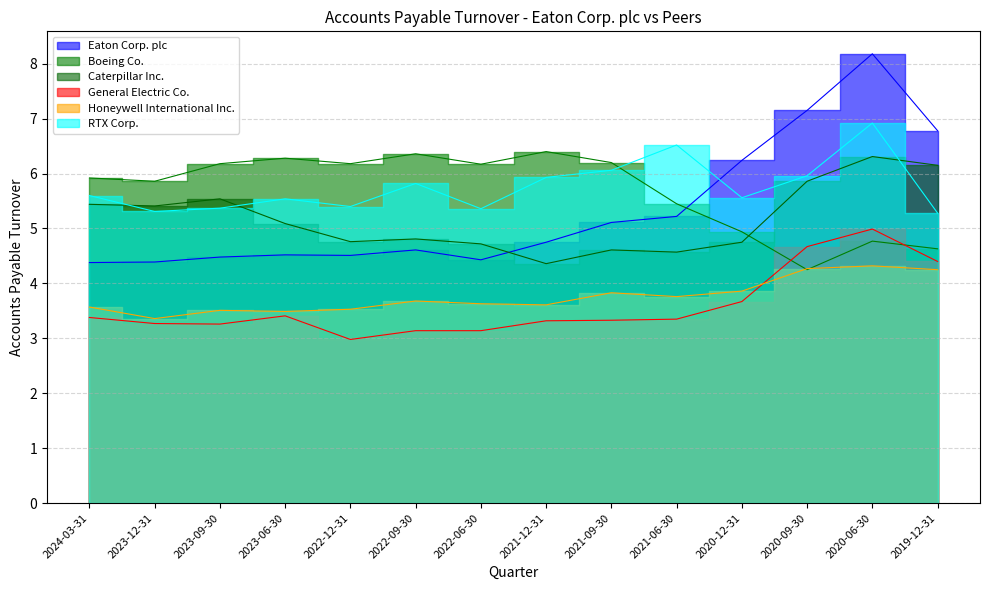

Which category has the highest value in the General Electric Co. series?

2020-06-30